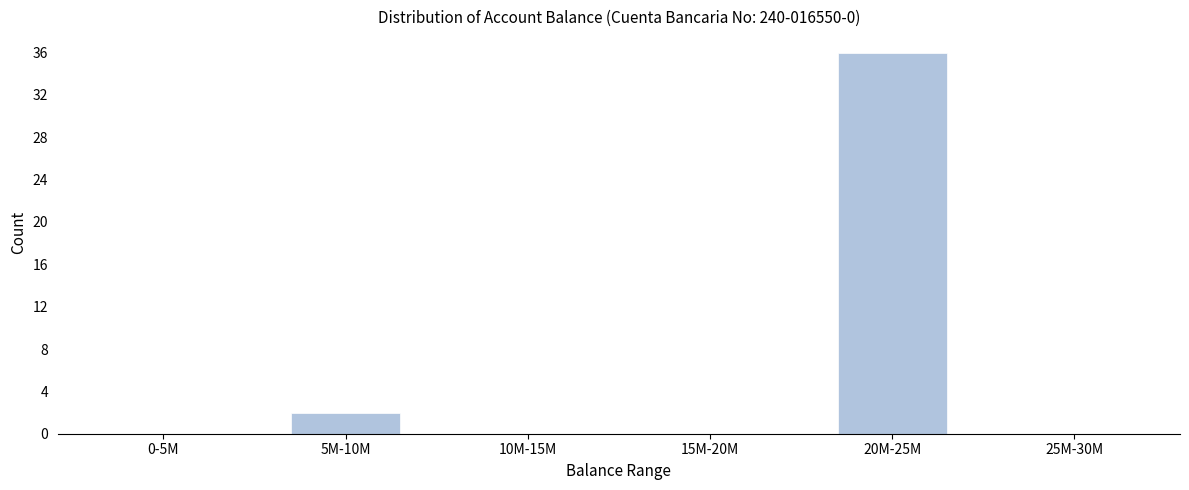

Reading left to right, list all the values displayed in this chart.

0-5M=0	5M-10M=2	10M-15M=0	15M-20M=0	20M-25M=36	25M-30M=0